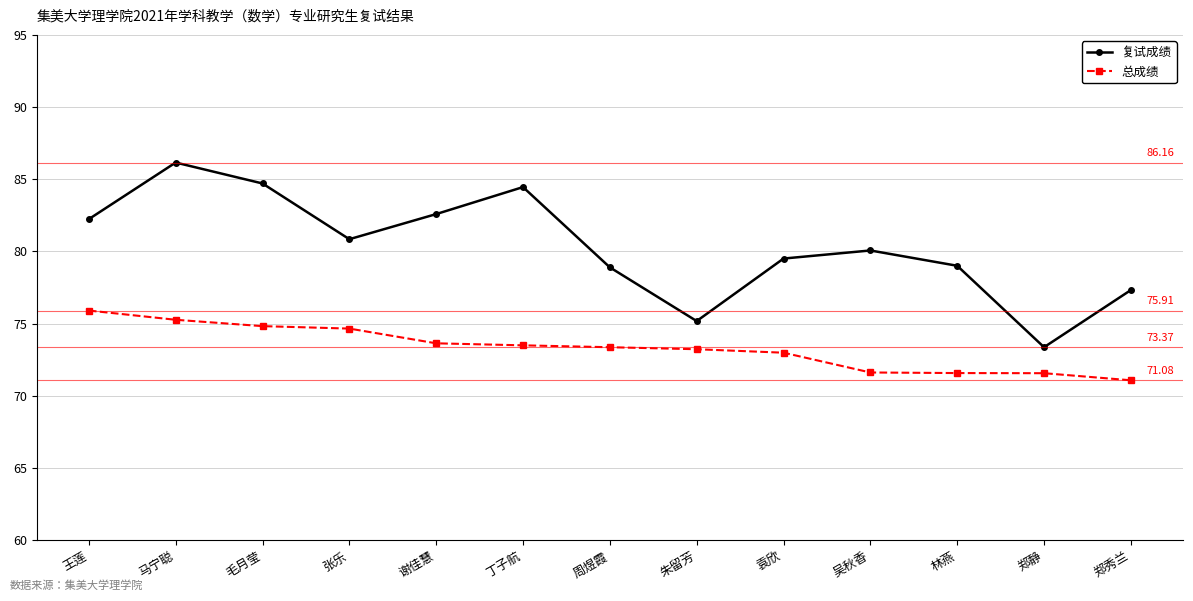

What is the maximum value for 复试成绩?

86.2